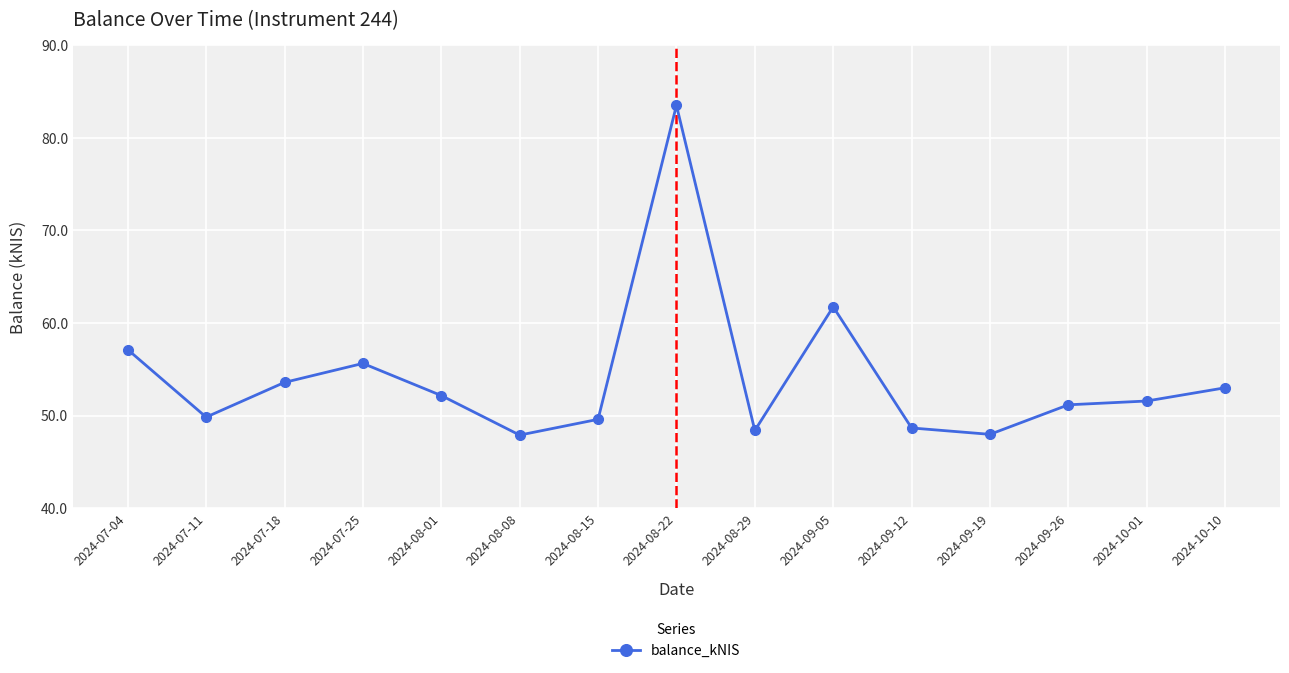

What is the sum of all values?

811.8